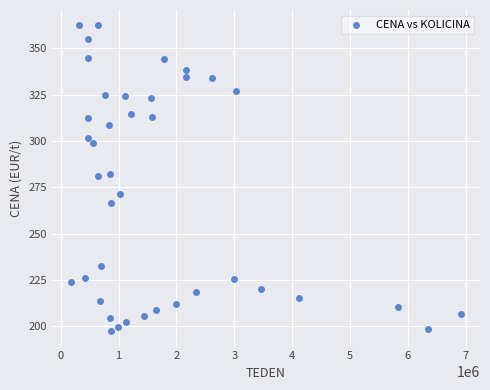

What is the range of X values (max minus min)?

6724875.0